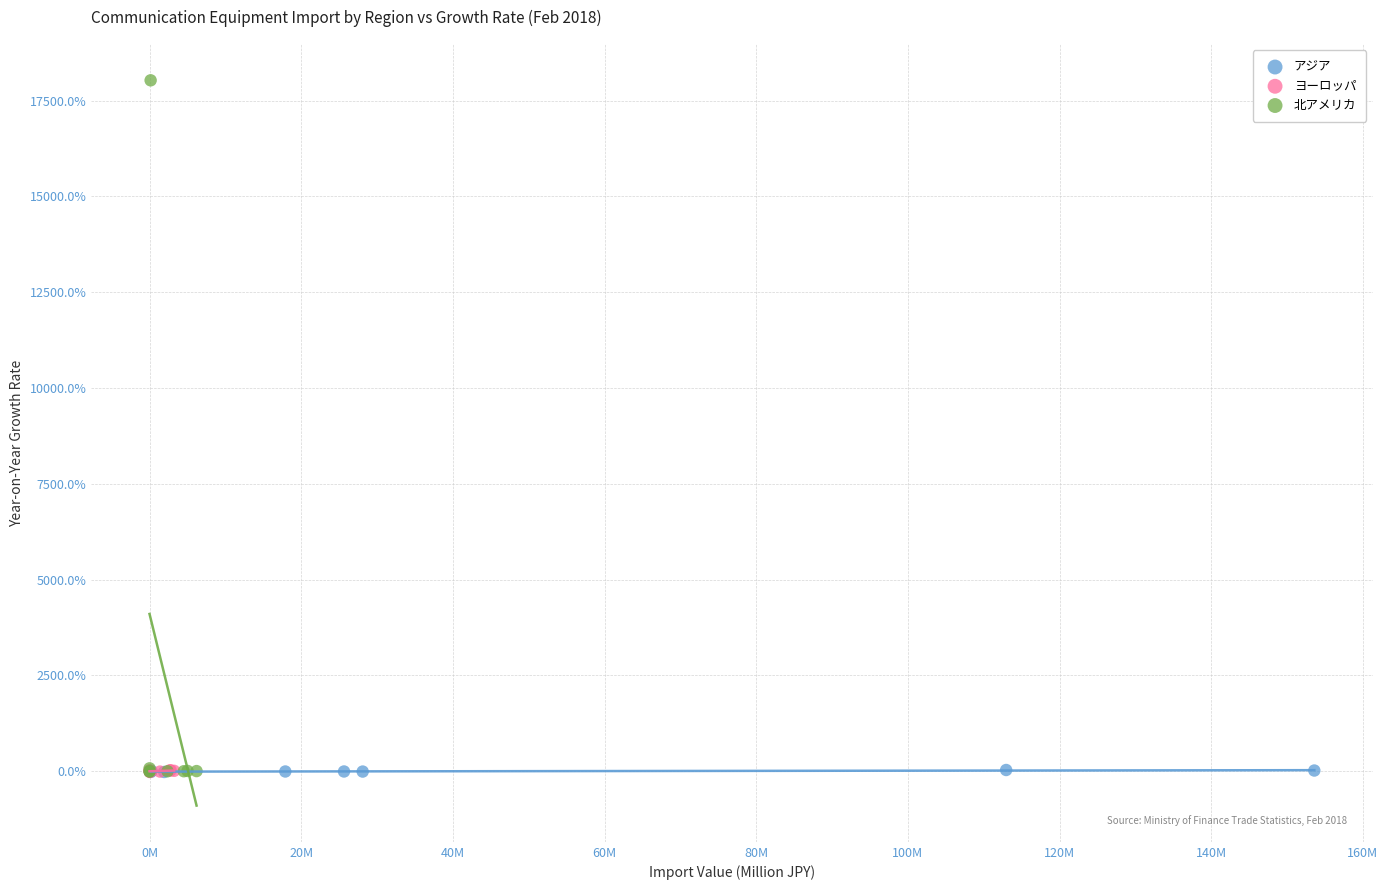

What are all the series names shown in the legend?

アジア, ヨーロッパ, 北アメリカ